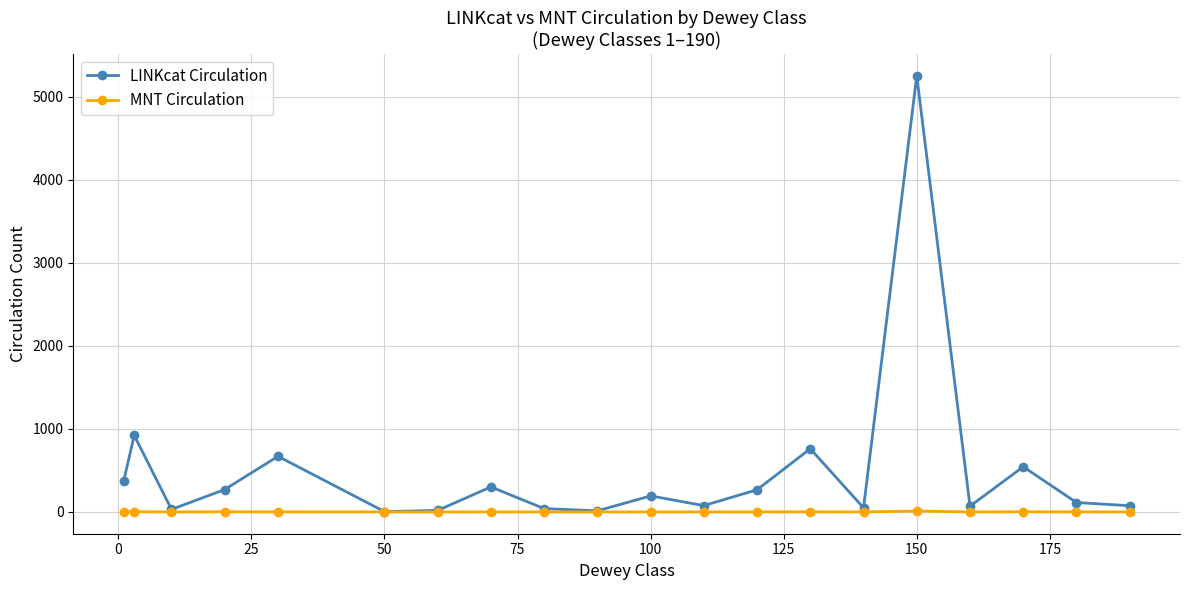

Rank the series by their maximum value, from highest to lowest.

LINKcat Circulation, MNT Circulation